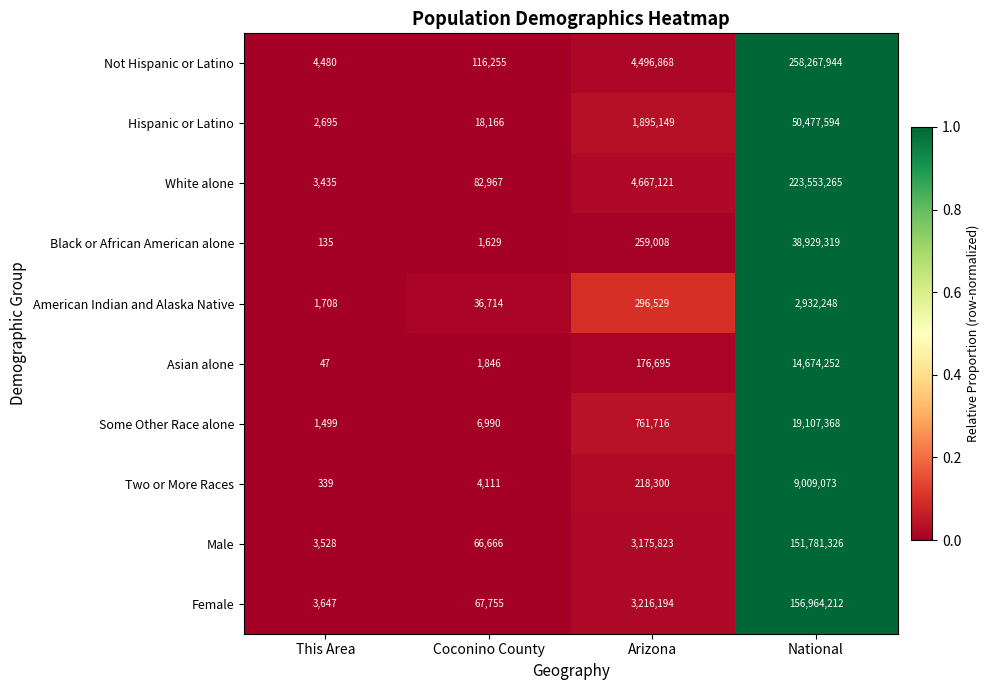

What is the difference between the highest and lowest values at Arizona?

4490426